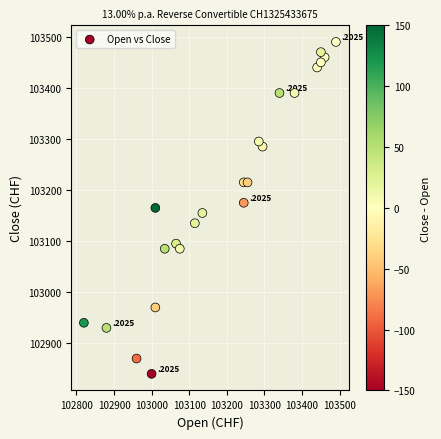

What is the range of X values (max minus min)?

670